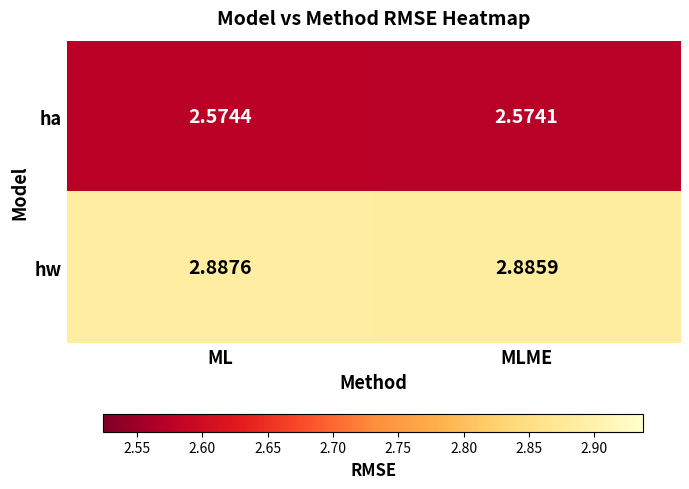

At which label does hw reach its minimum?

MLME